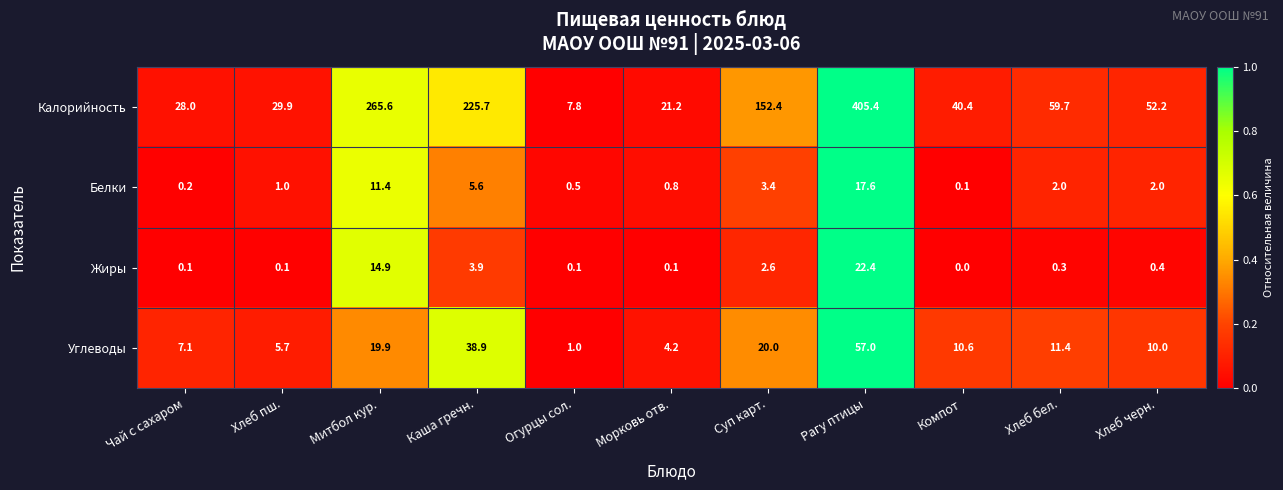

Which series changed the most between Хлеб пш. and Митбол кур.?

Калорийность